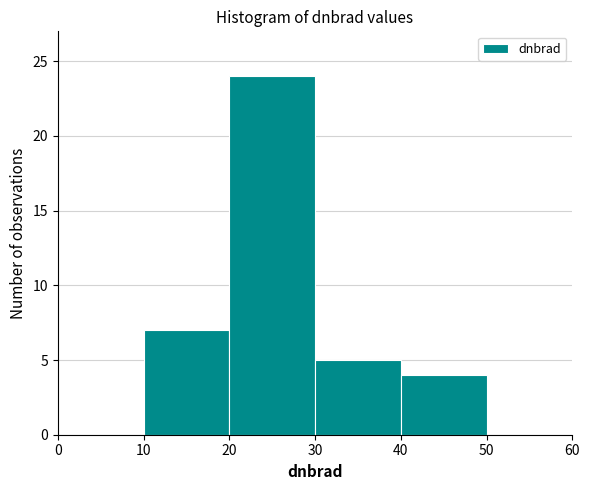

What is the height of the bar covering 40 to 50 on the x-axis? The values are not printed on the chart, so give them approximately, as read against the axis.

4